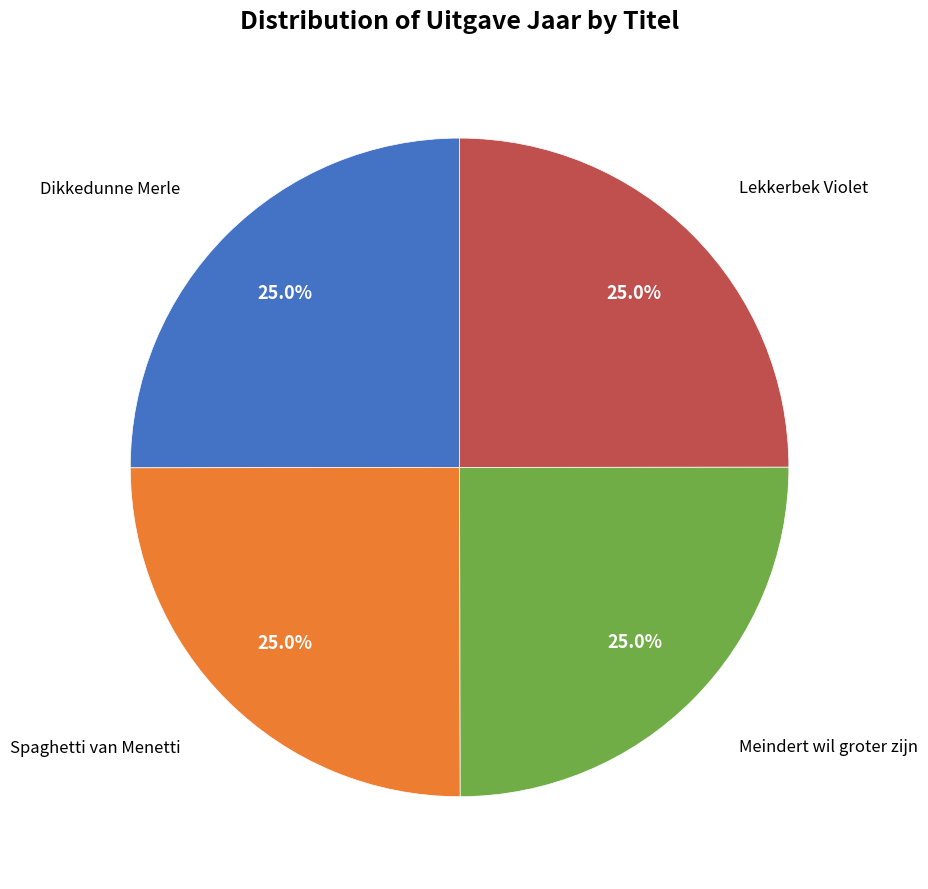

Is there any slice that represents more than half of the pie?

No